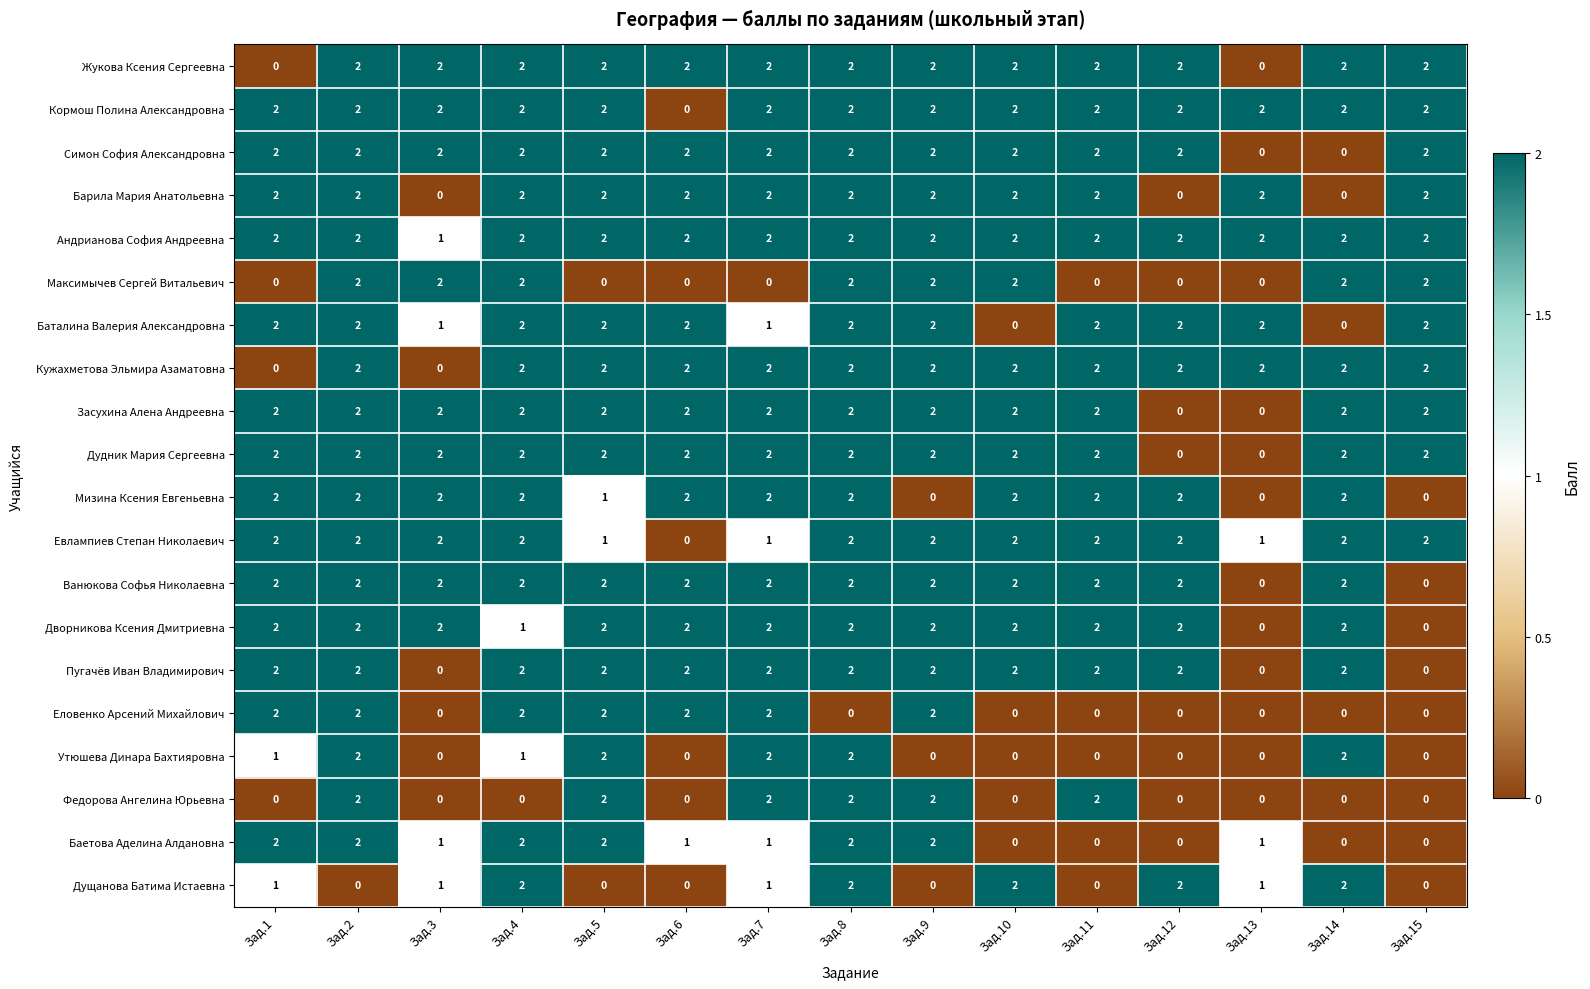

Which series has the largest total across all categories?

Андрианова София Андреевна